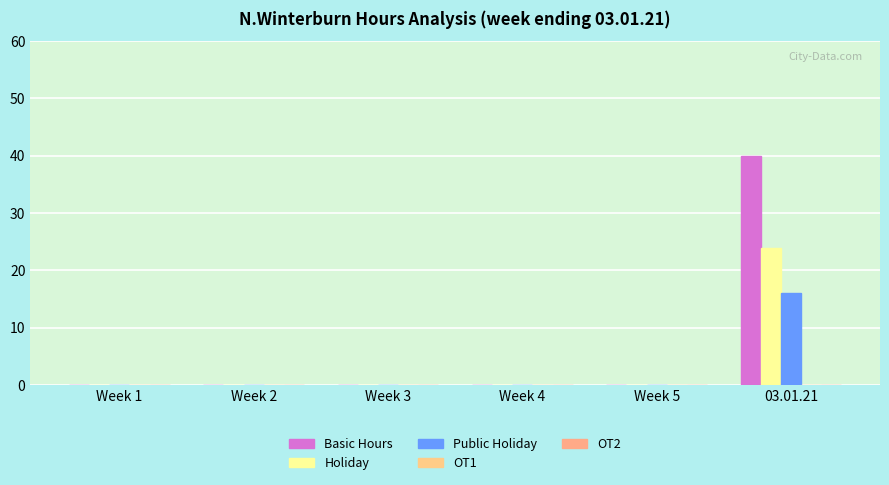

True or false: Public Holiday has a value of -7 at Week 4.

False